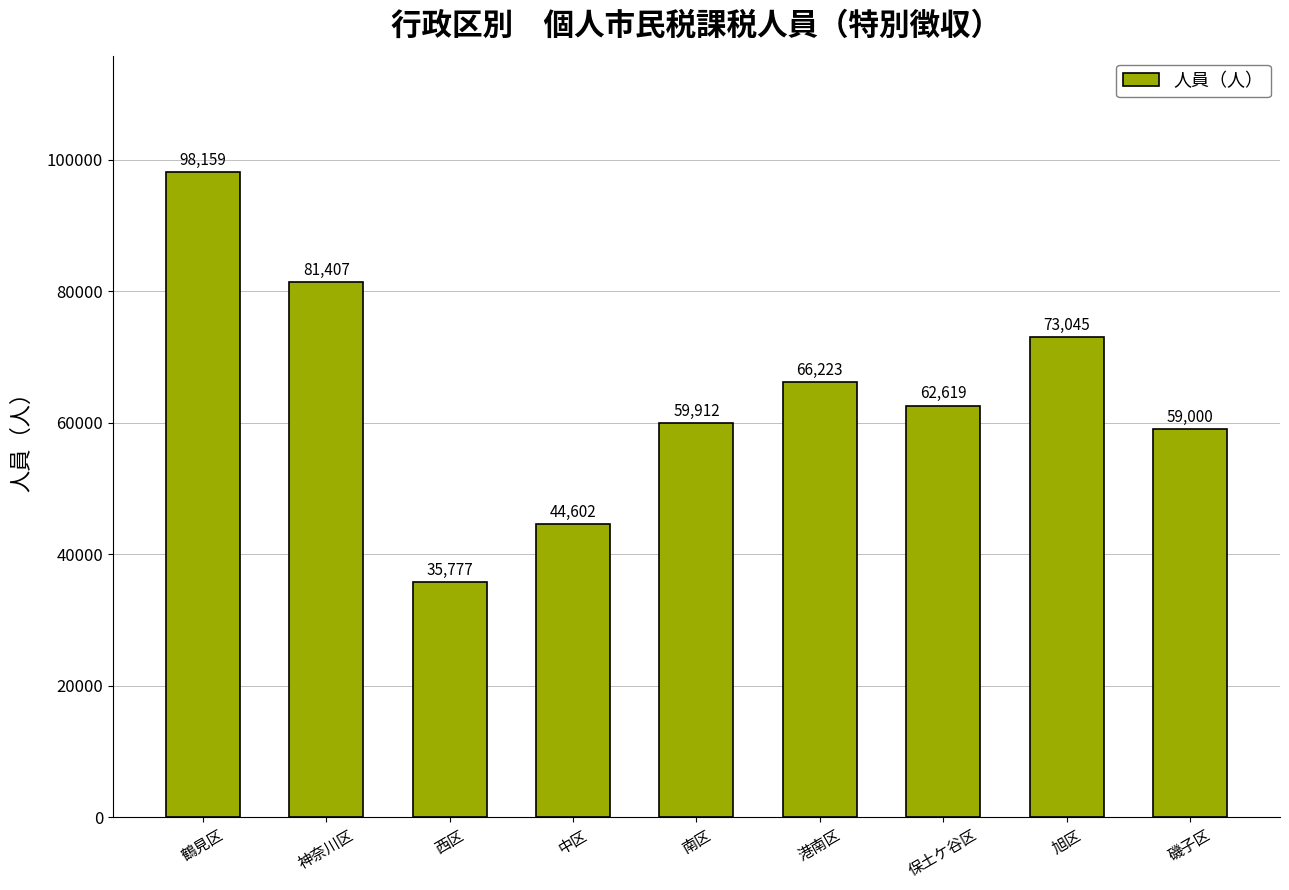

How many distinct data groups are displayed?

1